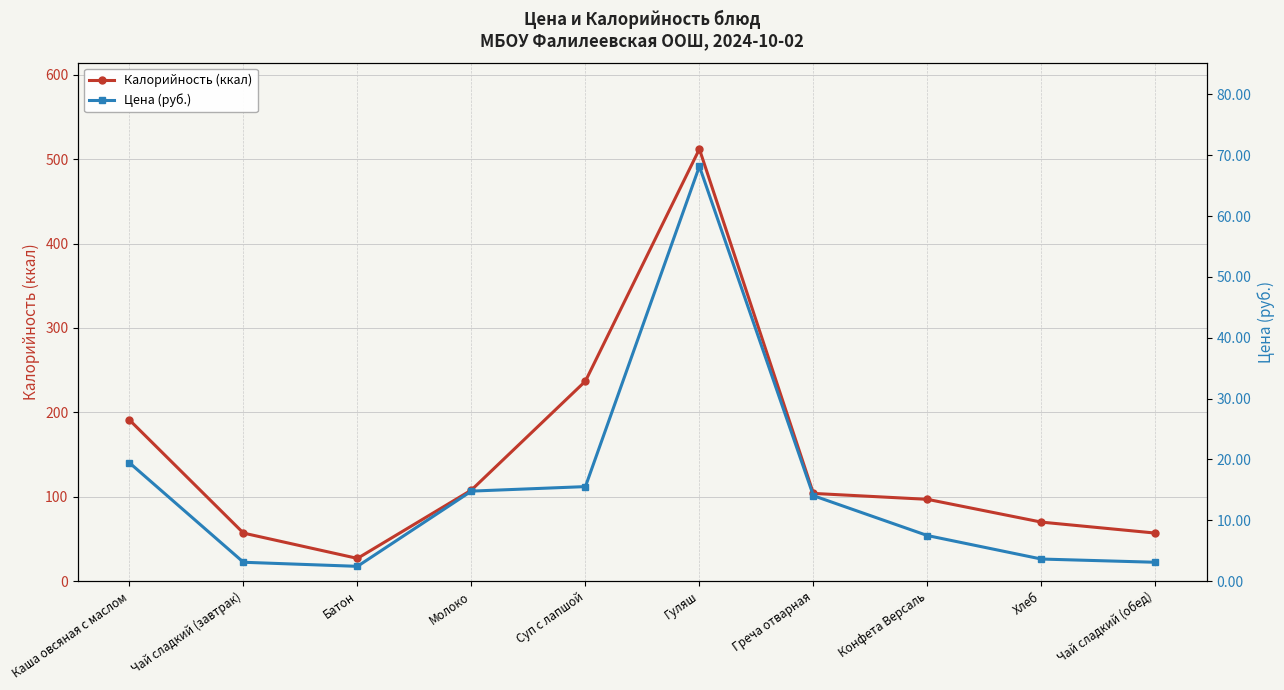

What position from the right is Суп с лапшой?

6